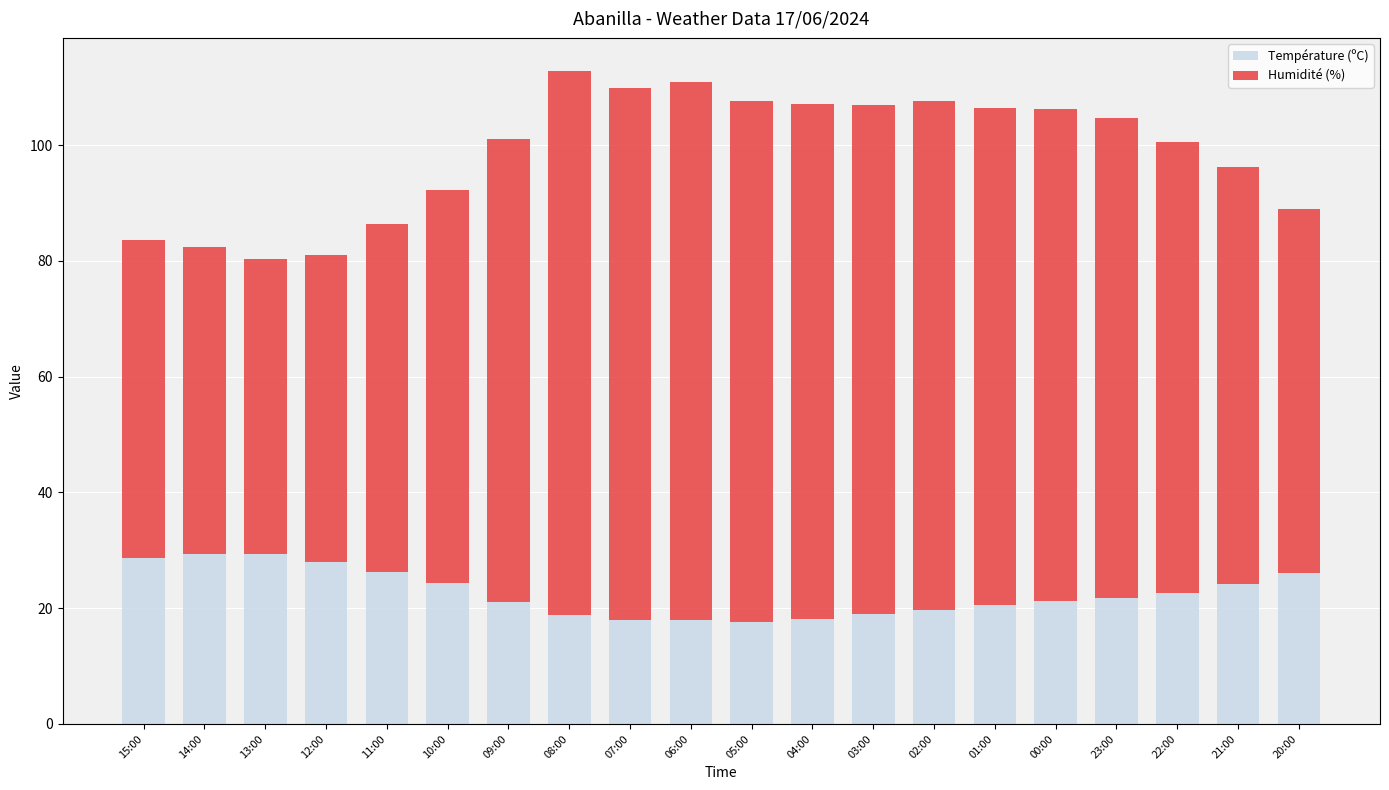

Is it true that Température (ºC) equals 21.7 at 23:00?

True